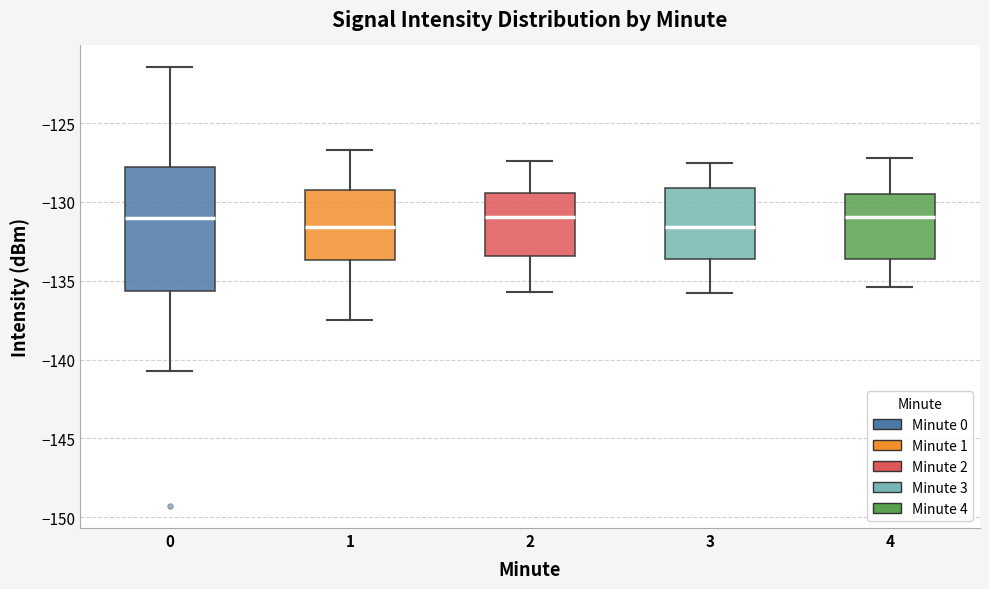

Reading left to right, read every box against the y-axis: the position of its median line, the range the box covers, and the ends of its whiskers. The values are not printed on the chart, so give them approximately, as read against the axis.

0: median -131.0, box -135.5 to -128.0, whiskers -140.5 to -121.5
1: median -131.5, box -133.5 to -129.0, whiskers -137.5 to -126.5
2: median -131.0, box -133.5 to -129.5, whiskers -135.5 to -127.5
3: median -131.5, box -133.5 to -129.0, whiskers -136.0 to -127.5
4: median -131.0, box -133.5 to -129.5, whiskers -135.5 to -127.0